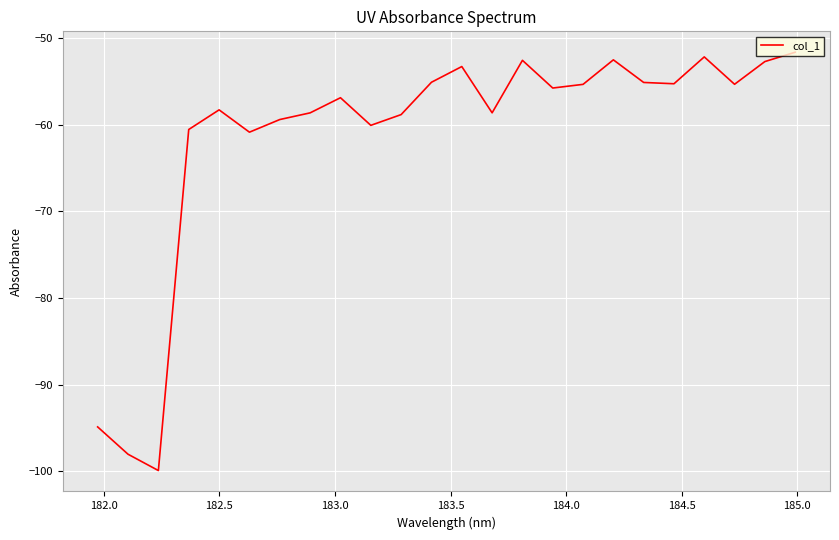

What is the difference between the maximum and minimum values?

48.3